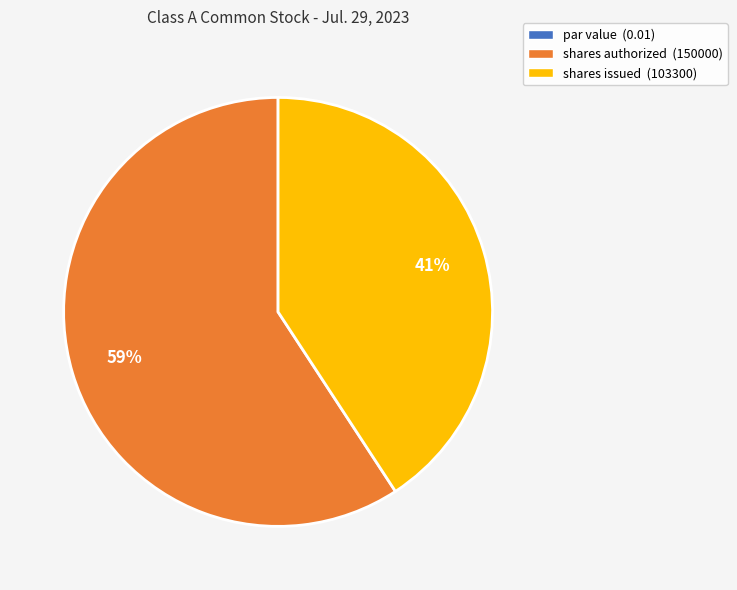

To the nearest percent, what portion does shares issued (103300) represent?

41%